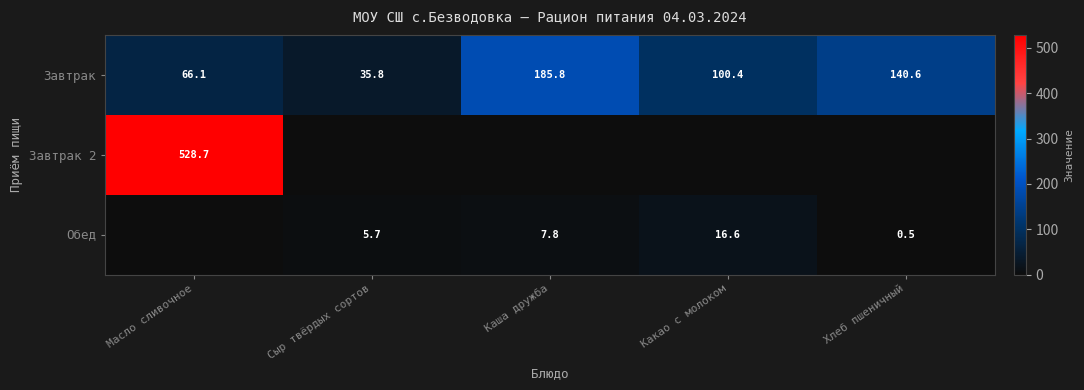

Is it true that Обед equals 16.6 at Какао с молоком?

True